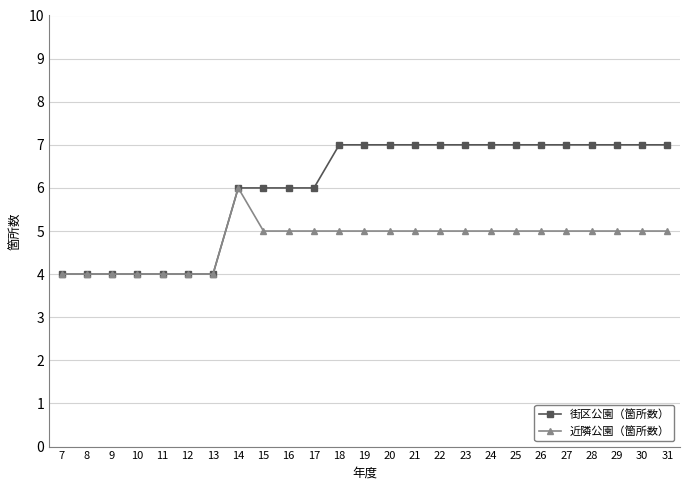

What is the approximate value of 街区公園（箇所数） at 18?

7